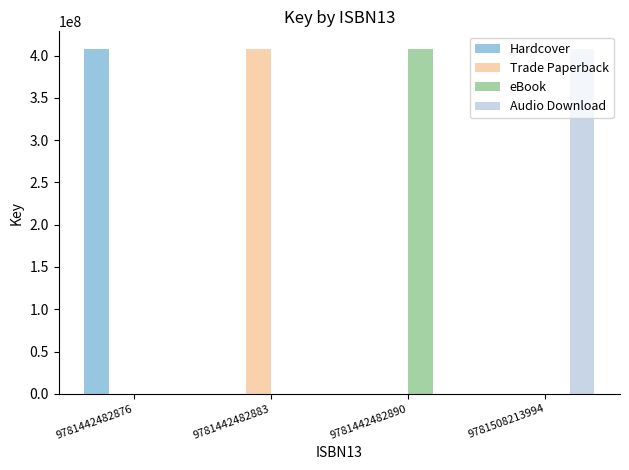

What is the sum of all Trade Paperback values?

408174337